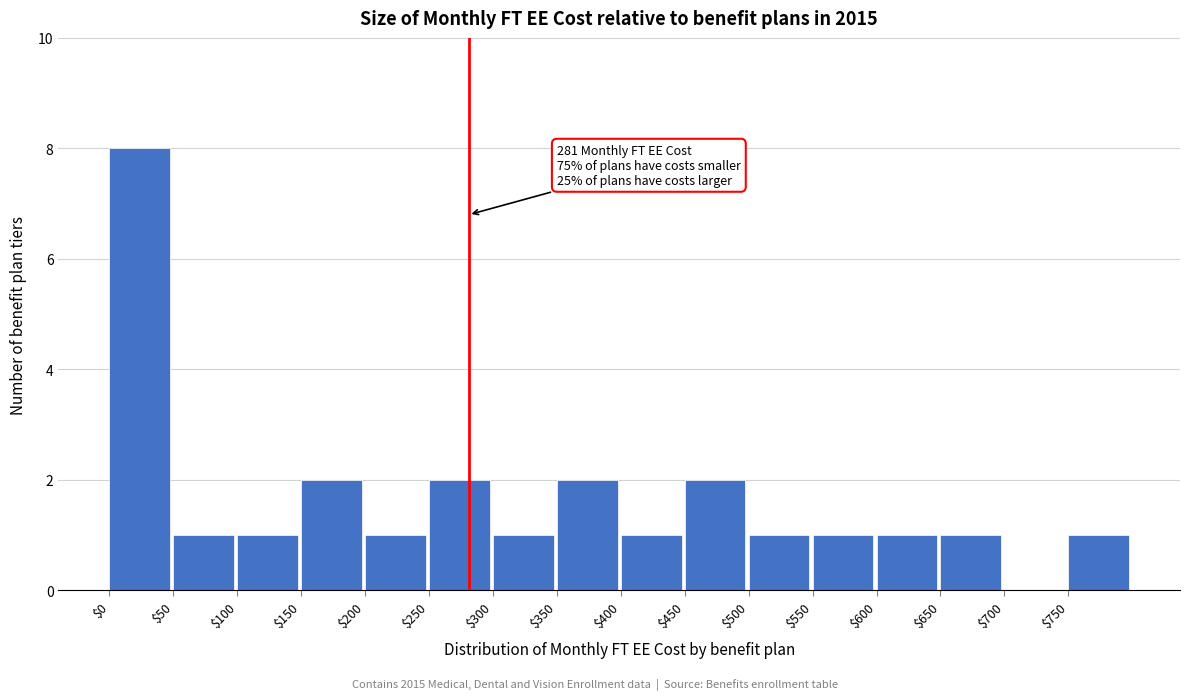

Which range on the x-axis has the tallest bar?

0 to 50